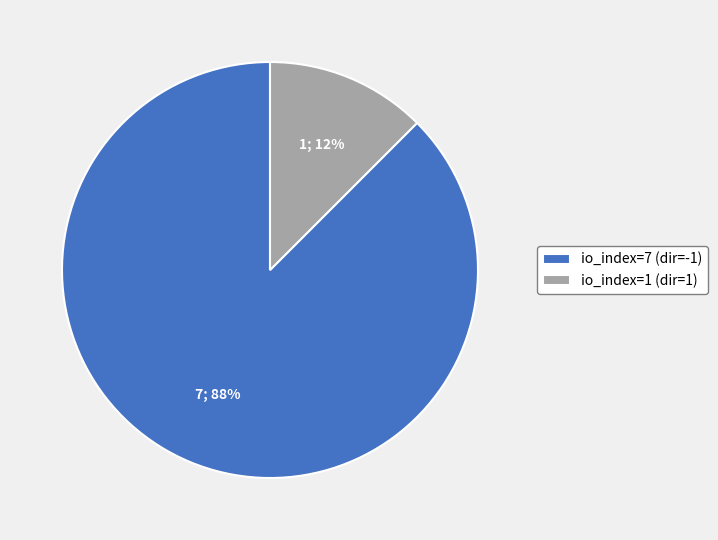

The io_index=1 (dir=1) slice represents 4% of the pie. True or false?

False